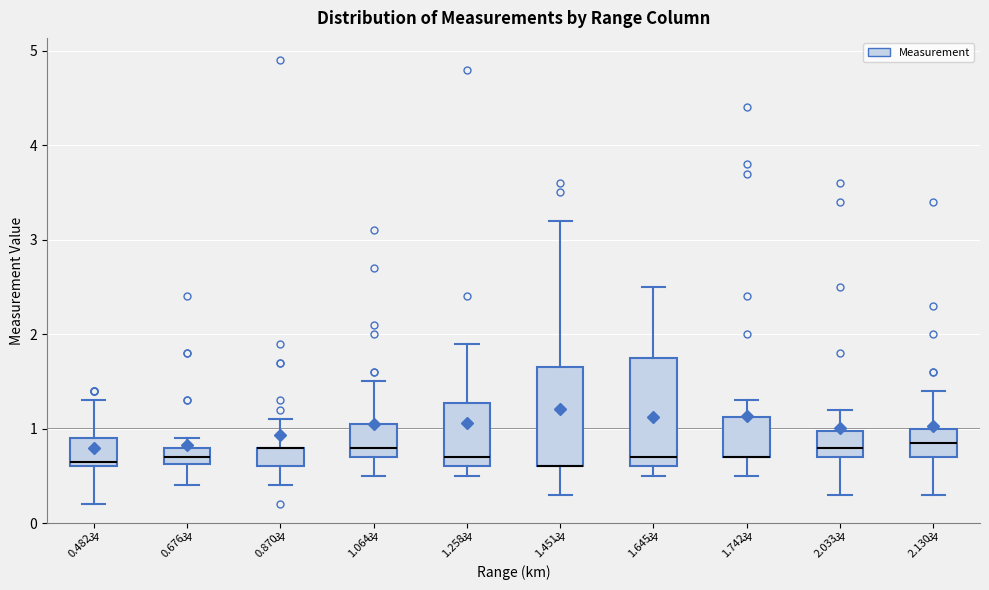

Which box is the tallest, from its lower edge to its upper edge?

1.645